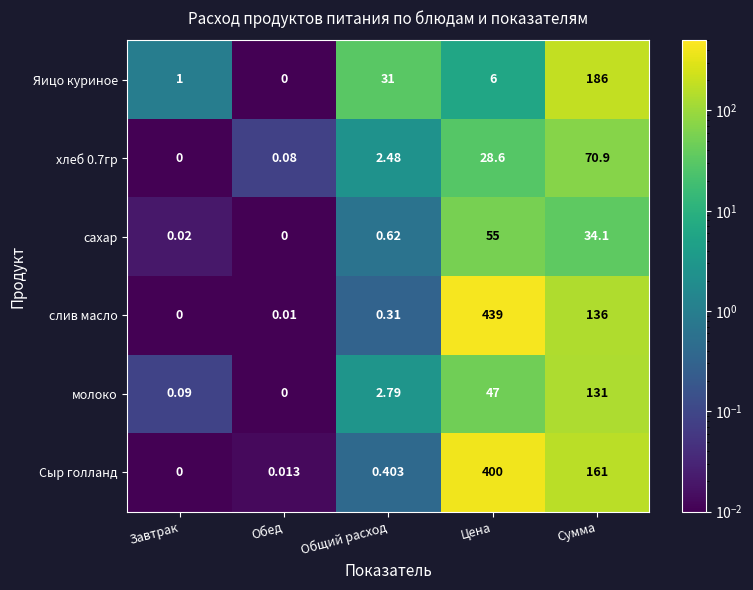

Which series changed the most between Завтрак and Общий расход?

Яицо куриное